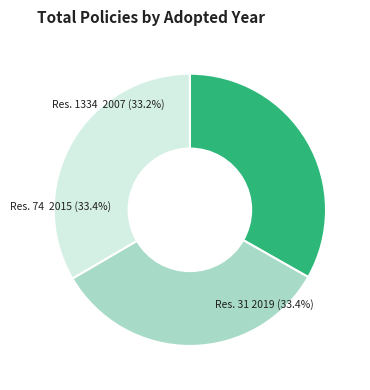

Is it true that Resolution No.31 (Panama) is 33% of the pie?

True